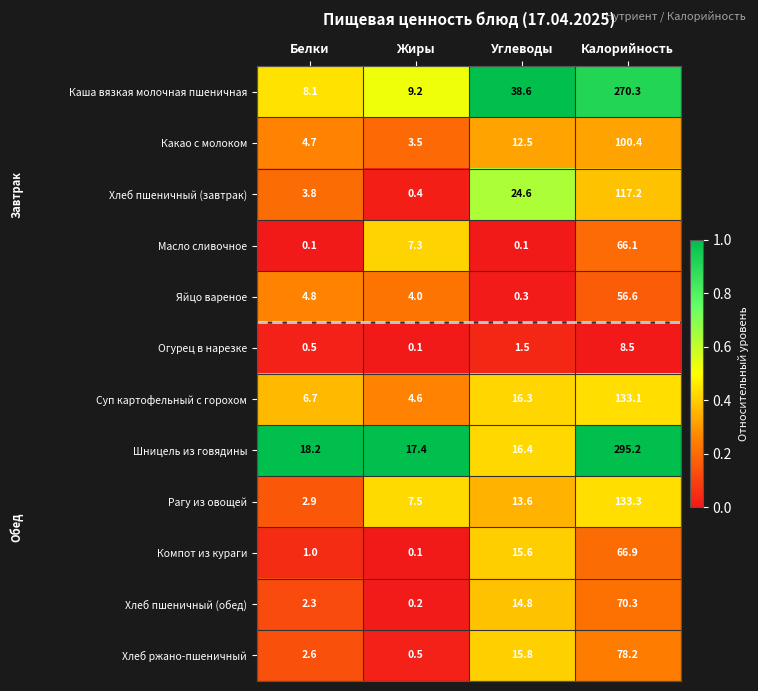

At how many categories does at least one series exceed 0?

4